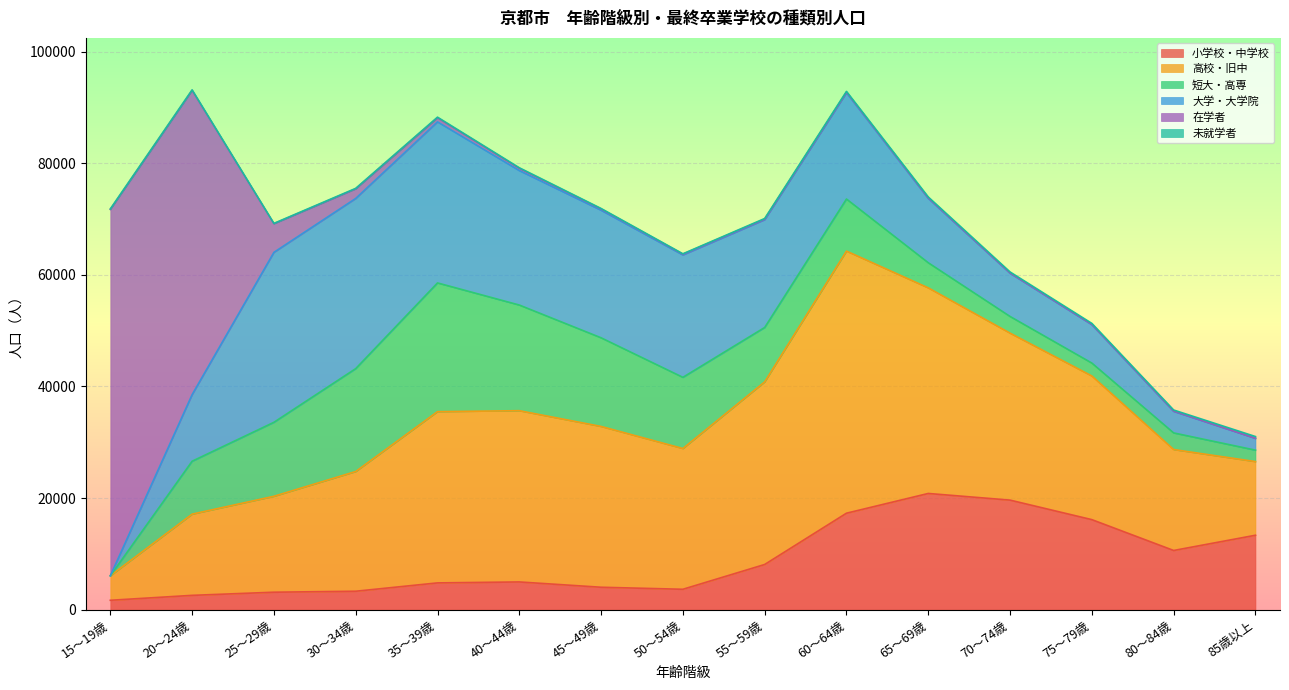

Where is 未就学者 nearest to the value 186?

80～84歳